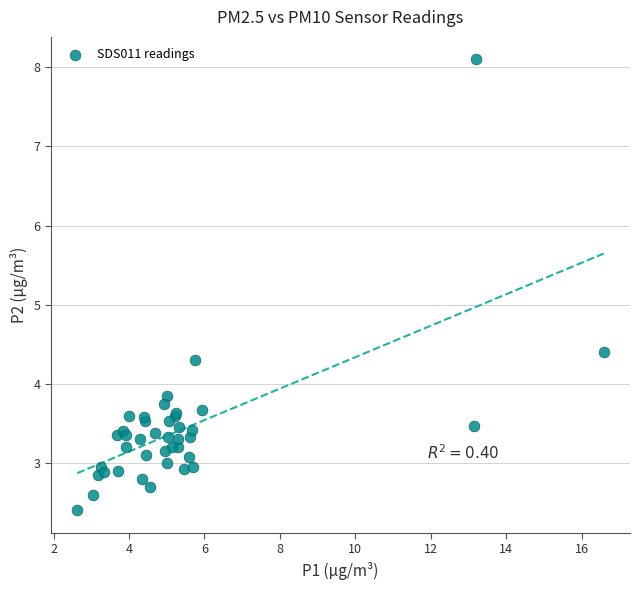

What Y value in the scatter plot is closest to 5?

4.4